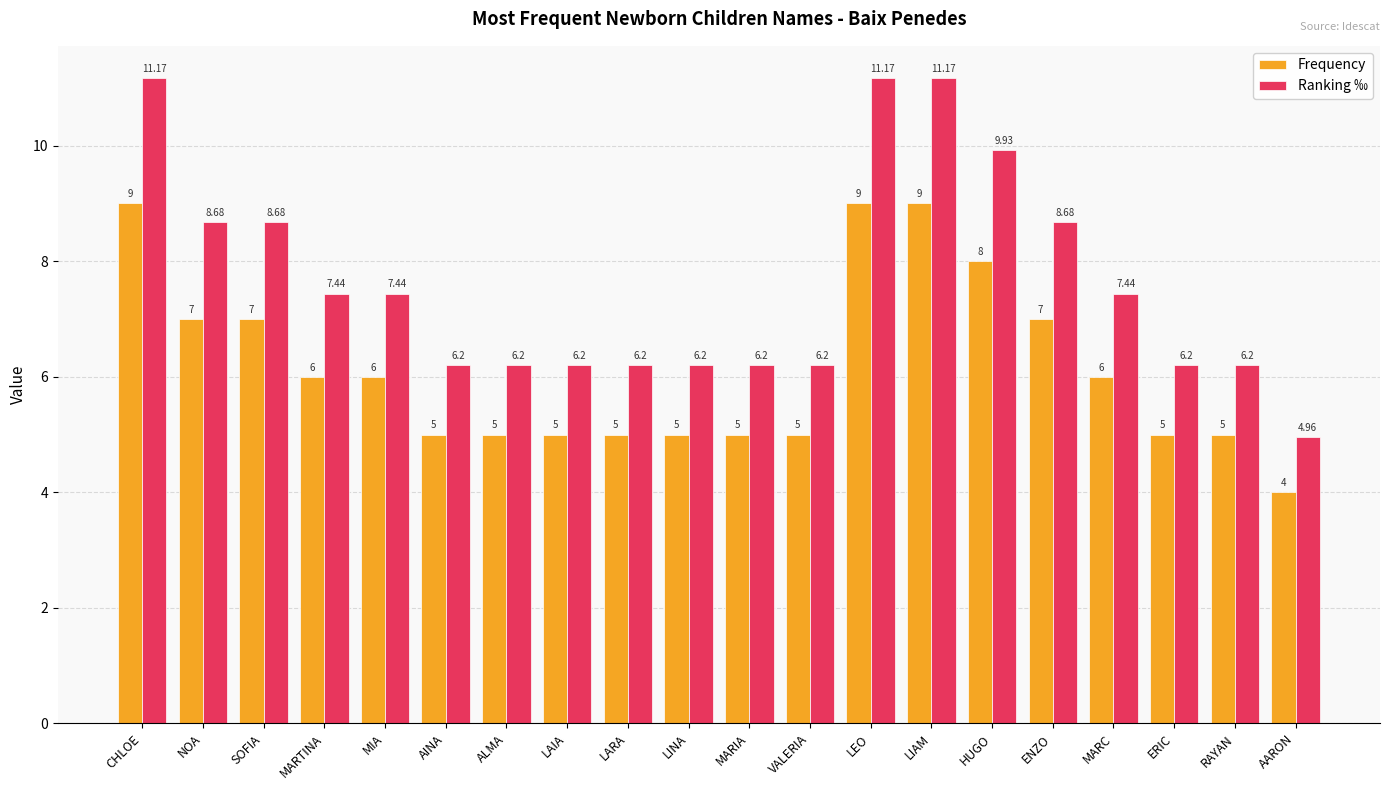

Count the number of categories in the chart.

20